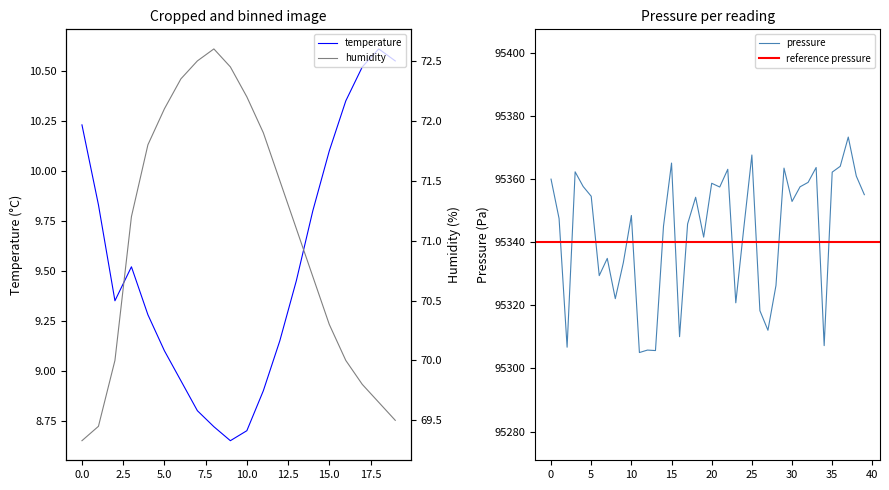

How many series are shown in this chart?

2